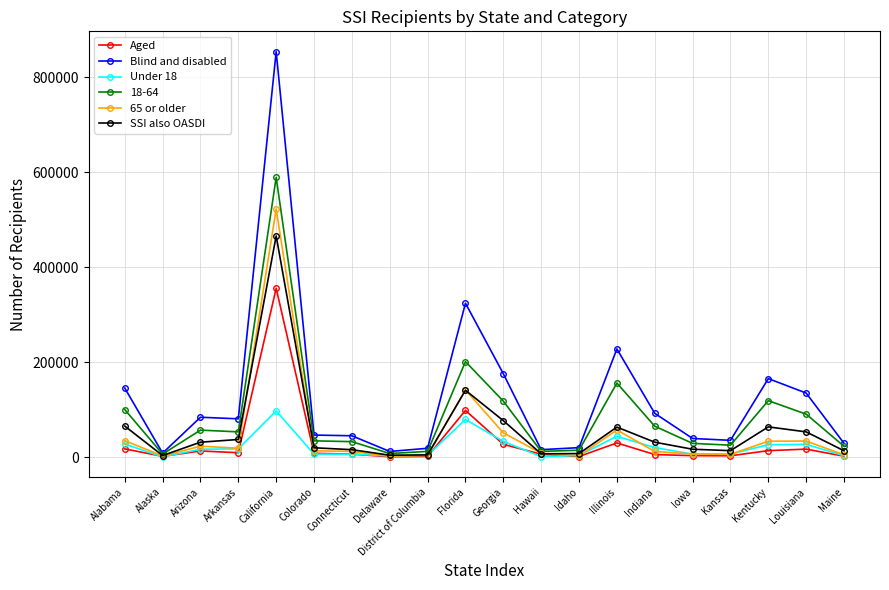

What is the label of the 10th point from the left?

Florida